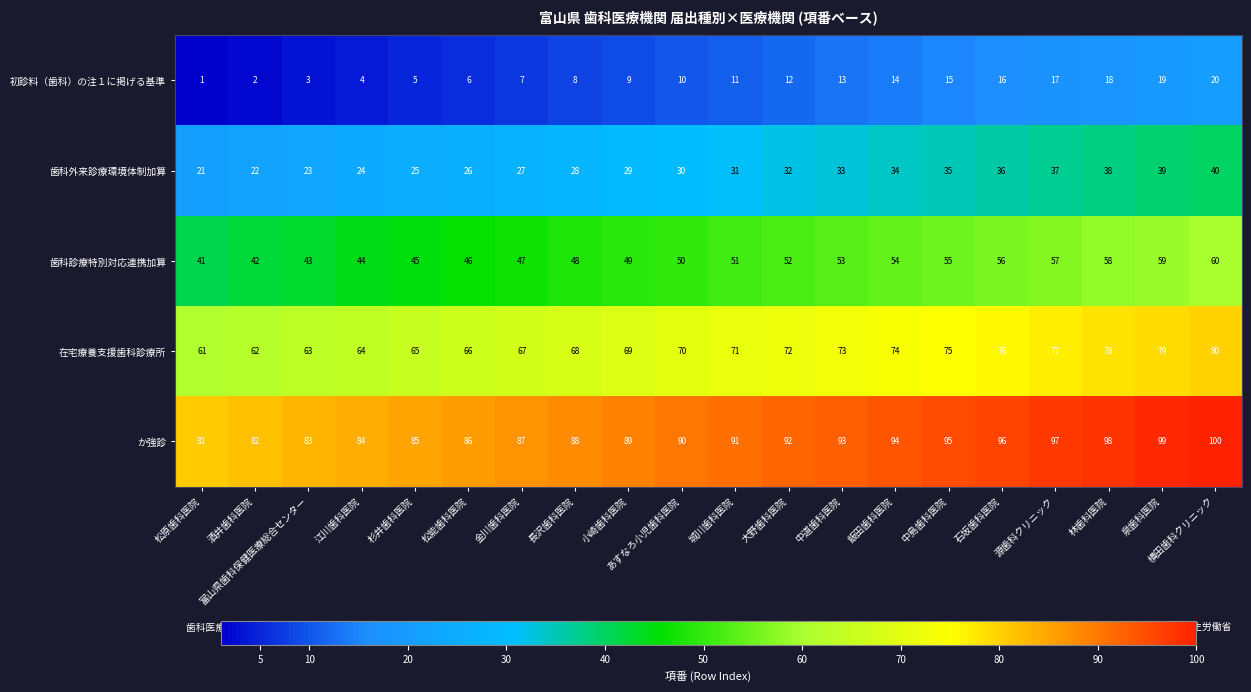

What value does the 歯科診療特別対応連携加算 series have at 城川歯科医院?

51